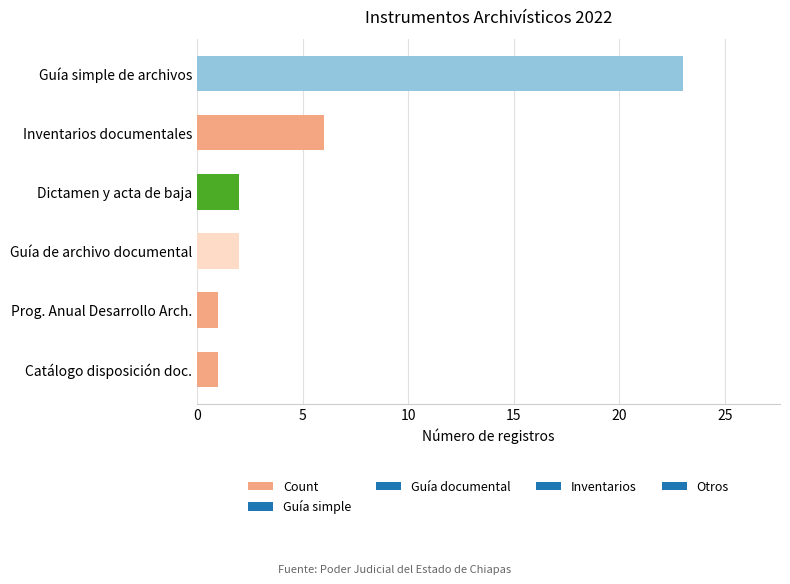

Which has a higher value, Guía de archivo documental or Prog. Anual Desarrollo Arch.?

Guía de archivo documental